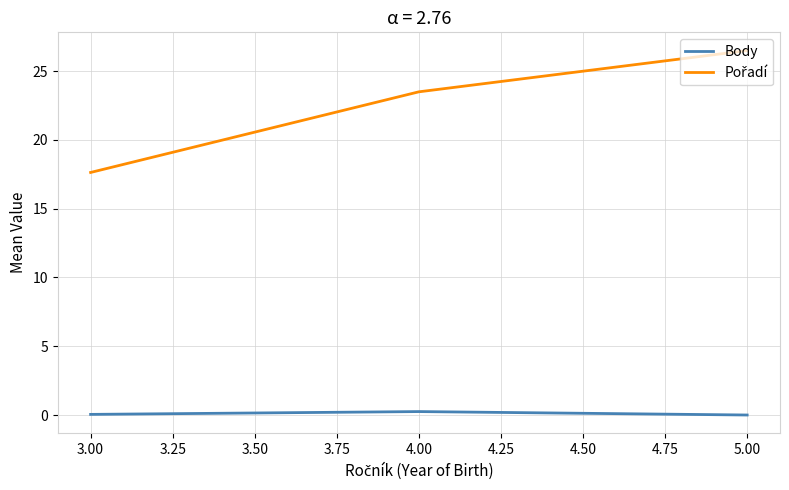

Count the number of data series in this chart.

2